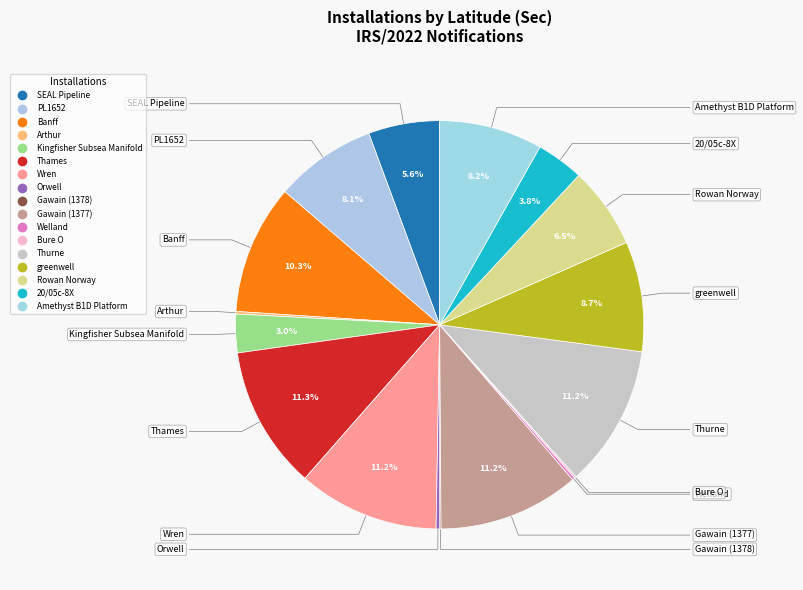

Rank the categories by value from lowest to highest.

Gawain (1378), Bure O, Arthur, Welland, Orwell, Kingfisher Subsea Manifold, 20/05c-8X, SEAL Pipeline, Rowan Norway, PL1652, Amethyst B1D Platform, greenwell, Banff, Wren, Gawain (1377), Thurne, Thames